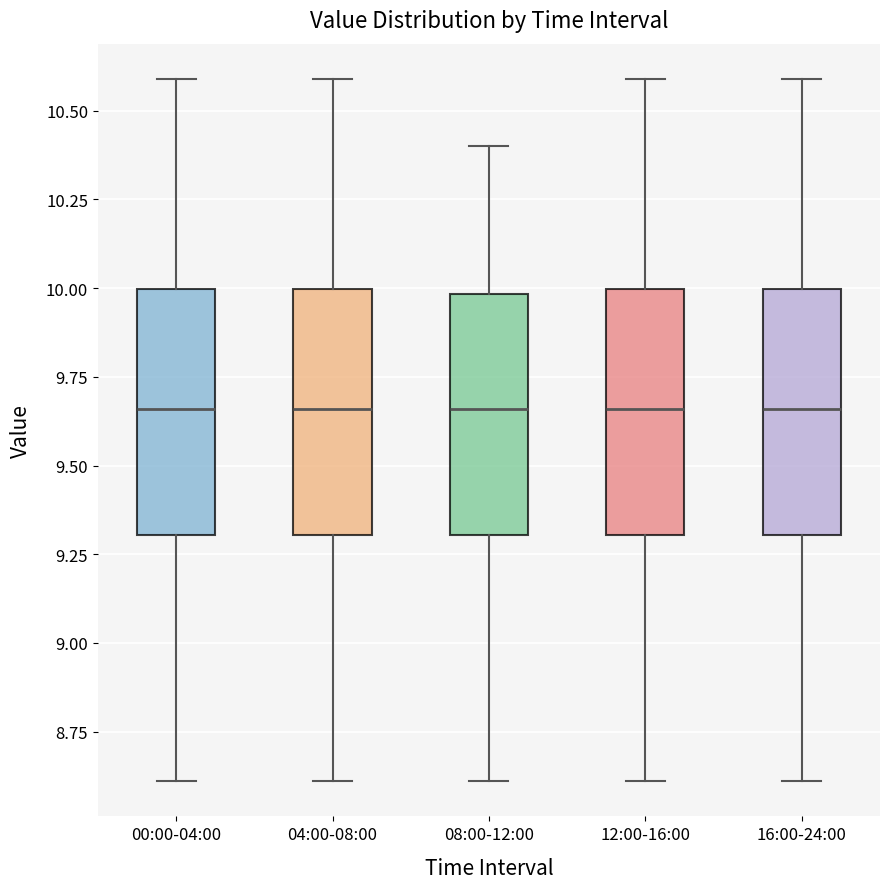

Reading left to right, read every box against the y-axis: the position of its median line, the range the box covers, and the ends of its whiskers. The values are not printed on the chart, so give them approximately, as read against the axis.

00:00-04:00: median 9.65, box 9.30 to 10.00, whiskers 8.60 to 10.60
04:00-08:00: median 9.65, box 9.30 to 10.00, whiskers 8.60 to 10.60
08:00-12:00: median 9.65, box 9.30 to 10.00, whiskers 8.60 to 10.40
12:00-16:00: median 9.65, box 9.30 to 10.00, whiskers 8.60 to 10.60
16:00-24:00: median 9.65, box 9.30 to 10.00, whiskers 8.60 to 10.60